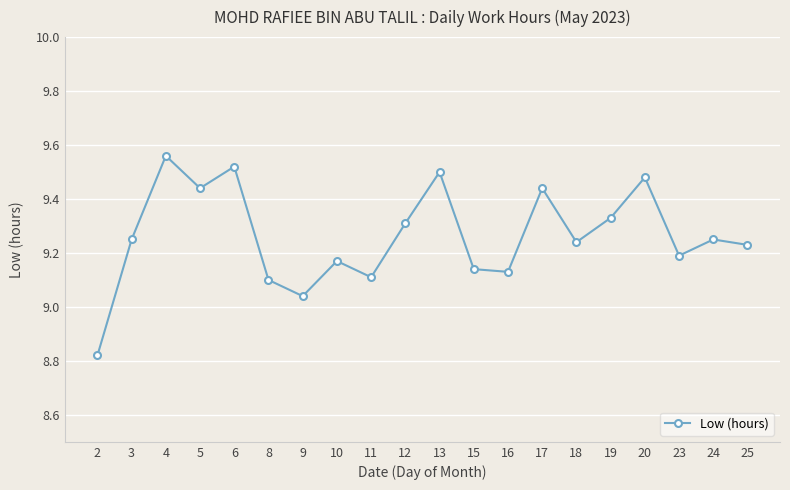

Count the number of categories in the chart.

20